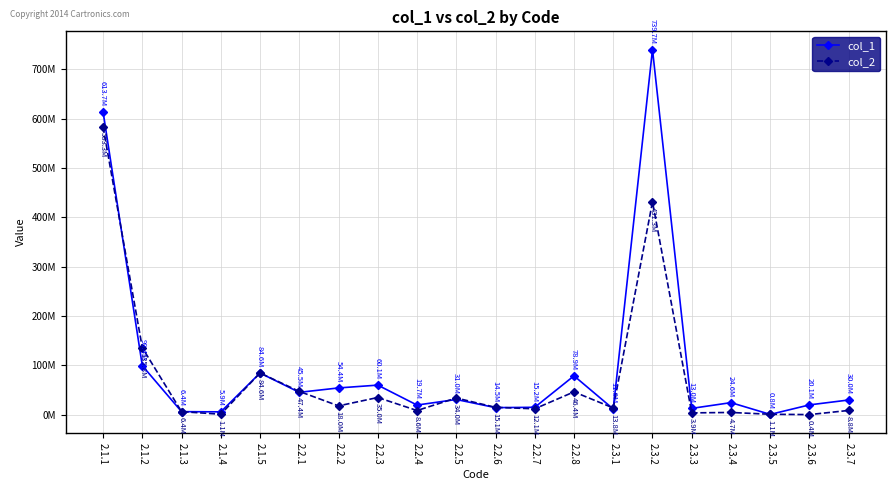

How many interior local valleys does the col_2 series have?

7